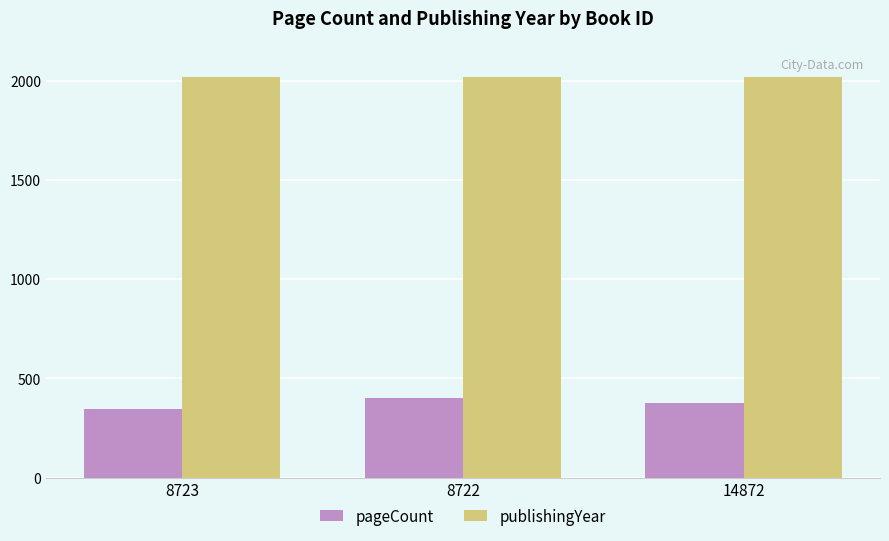

True or false: publishingYear has a value of 1060 at 8722.

False